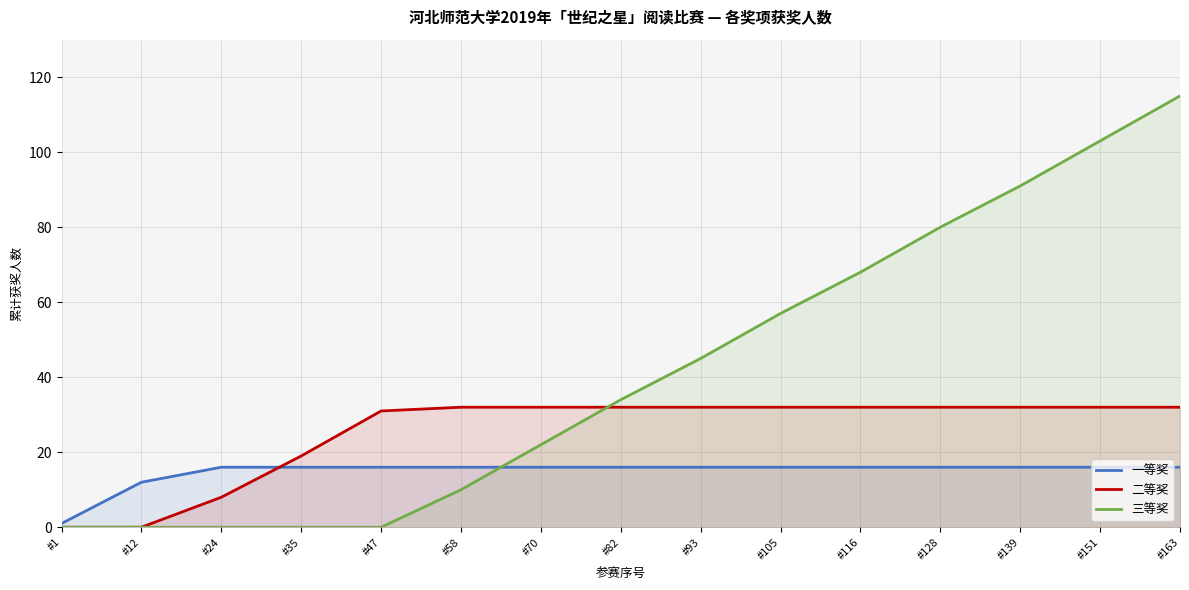

How many series are shown in this chart?

3